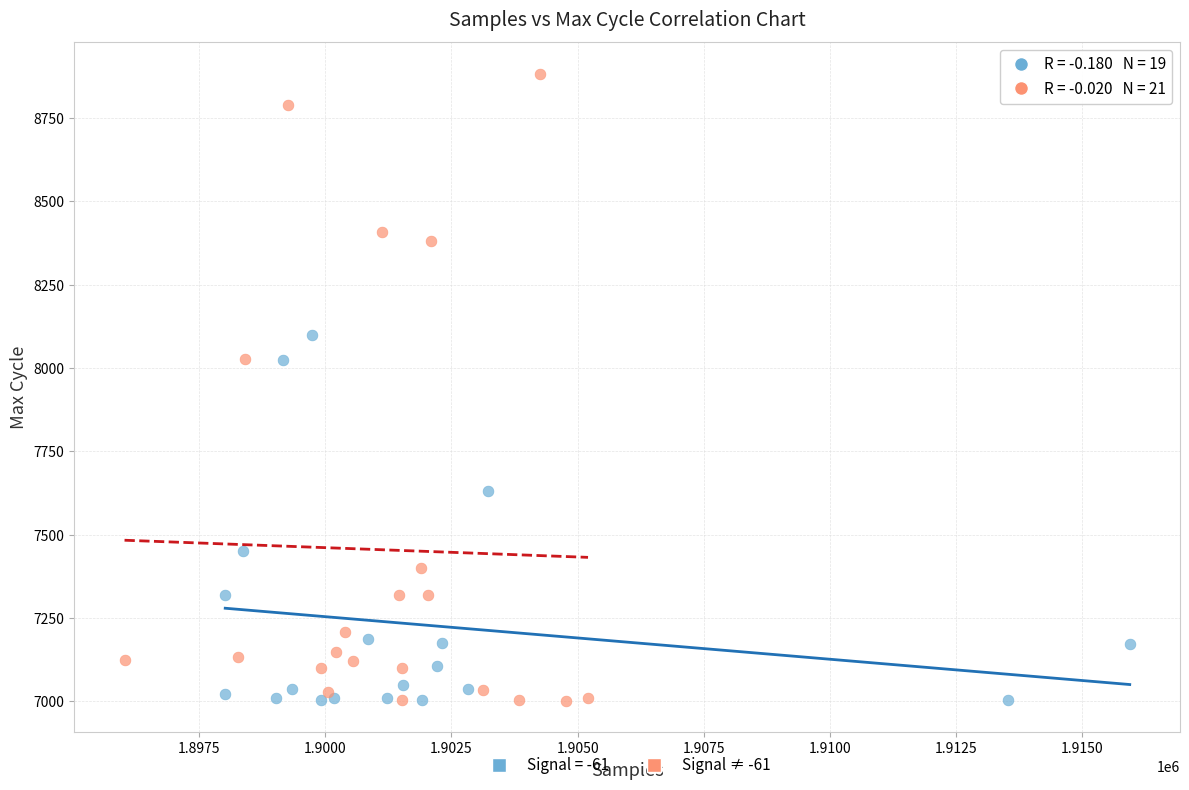

Which series has the largest Y range (max minus min)?

Signal ≠ -61